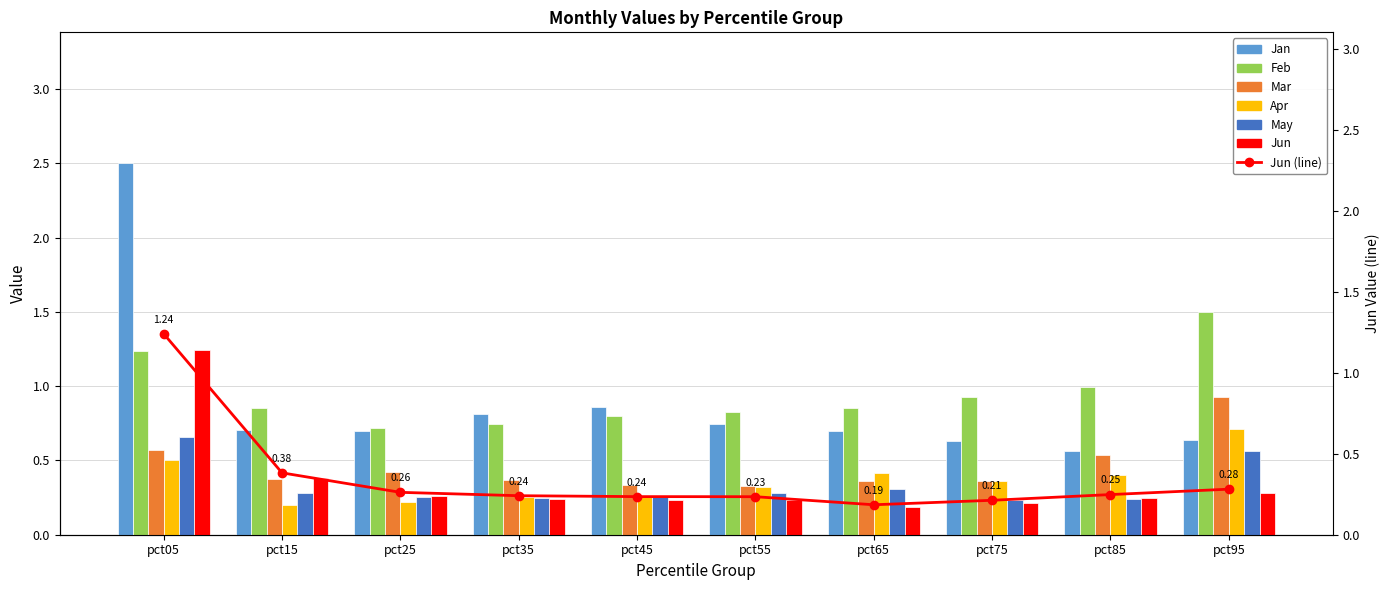

What are all the series names shown in the legend?

Jan, Feb, Mar, Apr, May, Jun